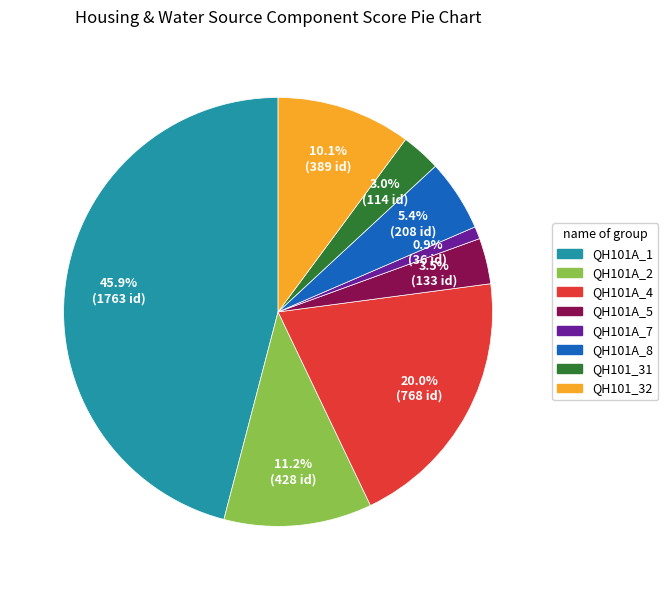

What is the smallest slice in the pie chart?

QH101A_7